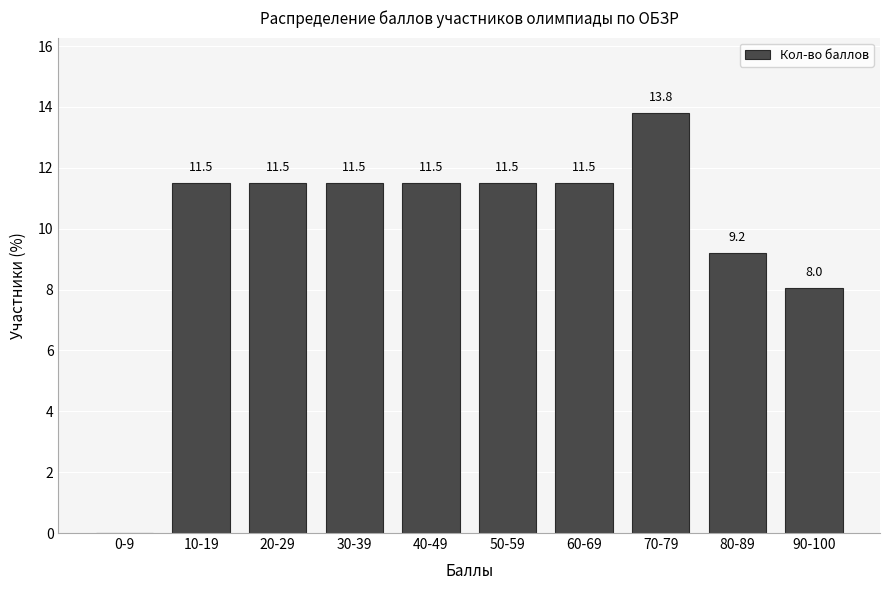

Reading left to right, extract all data points from this chart.

0-9=0.0	10-19=11.5	20-29=11.5	30-39=11.5	40-49=11.5	50-59=11.5	60-69=11.5	70-79=13.8	80-89=9.2	90-100=8.0